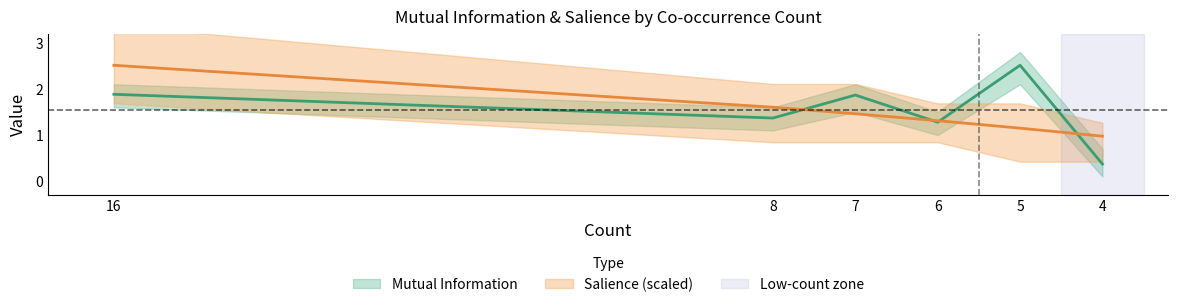

Is it true that Salience equals 0.6 at 6?

False